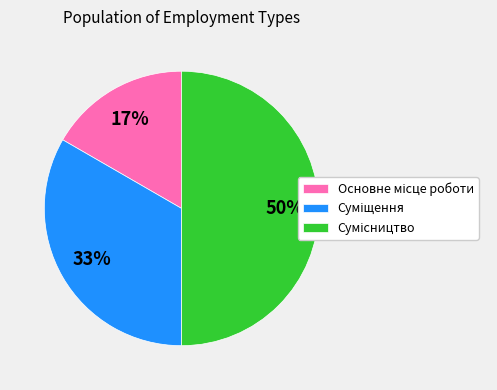

To the nearest percent, what is the average slice percentage?

33%